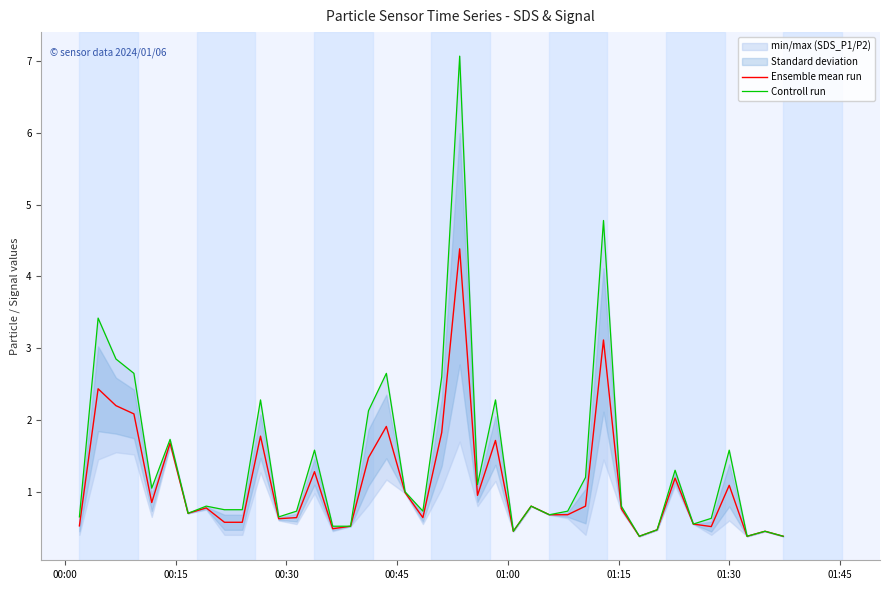

What is the lowest value of the Ensemble mean run series?

0.4